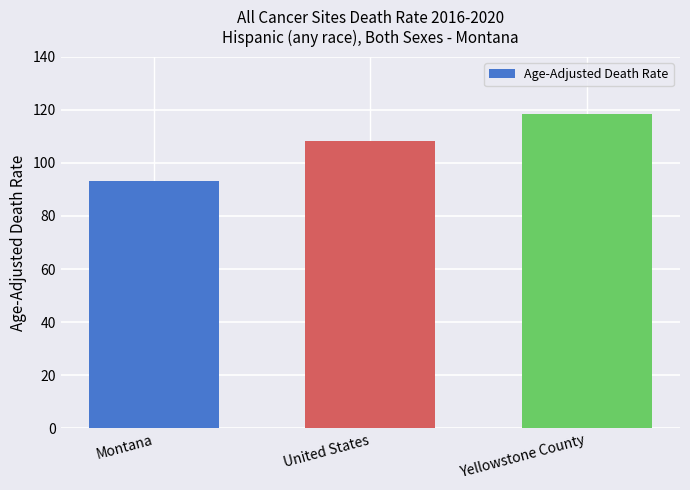

The chart shows a value of 179.4 at Yellowstone County. True or false?

False